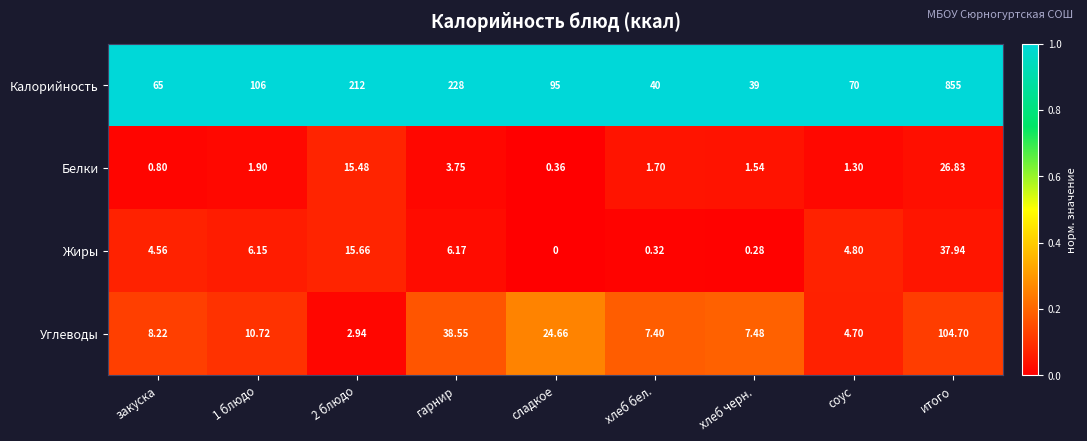

Between 2 блюдо and хлеб черн., which series saw the biggest shift?

Калорийность